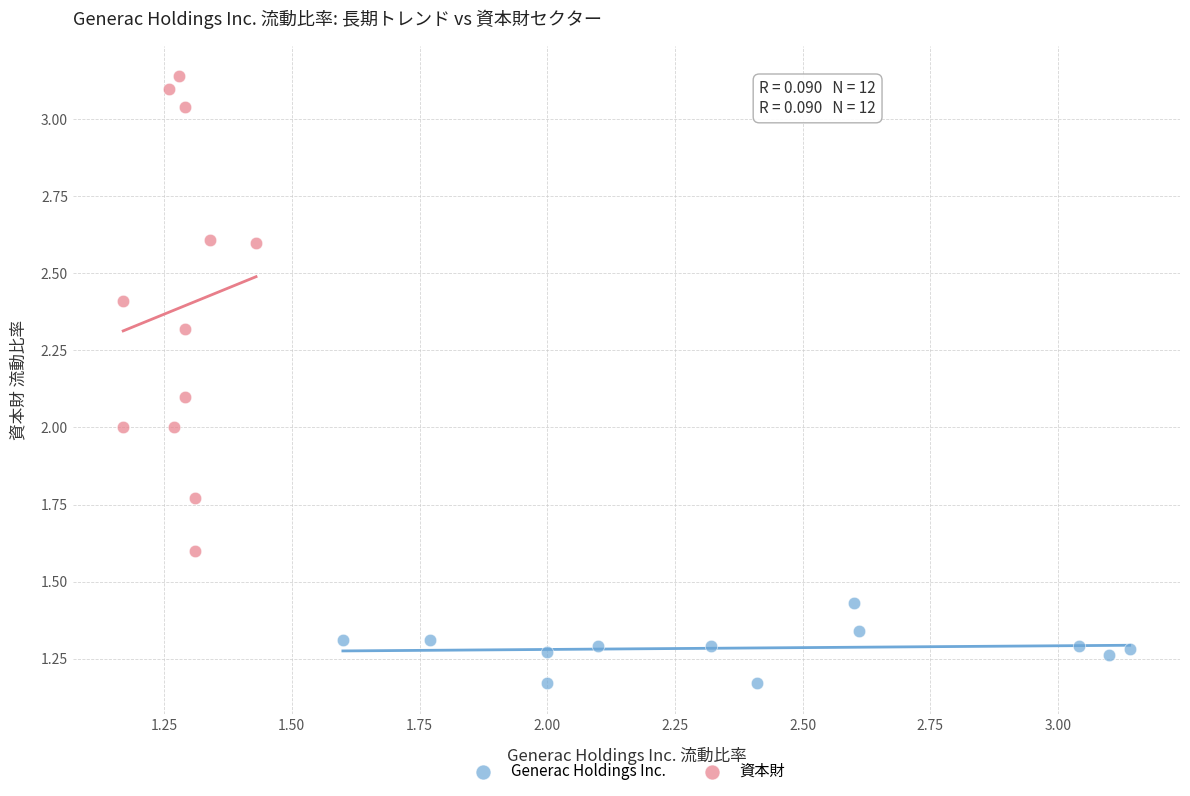

Which series has the widest spread of Y values?

資本財